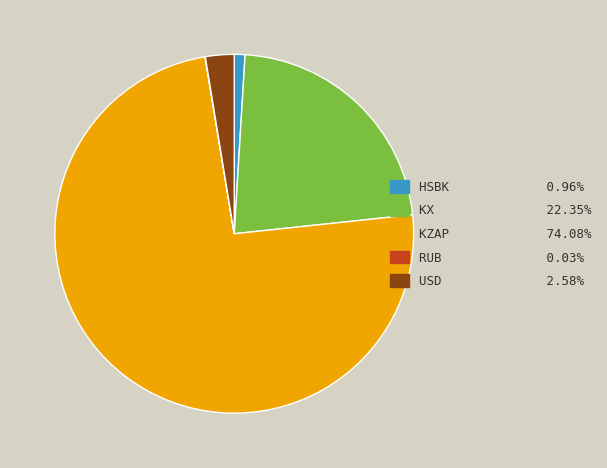

Between KZAP and USD, which is larger?

KZAP